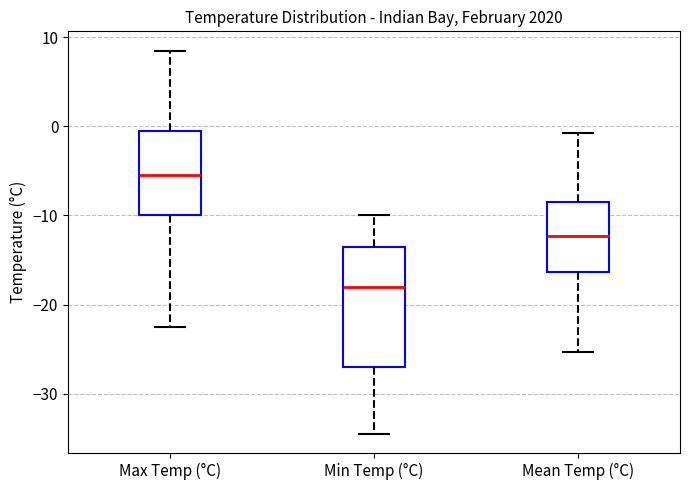

Which box's median line is the lowest?

Min Temp (°C)